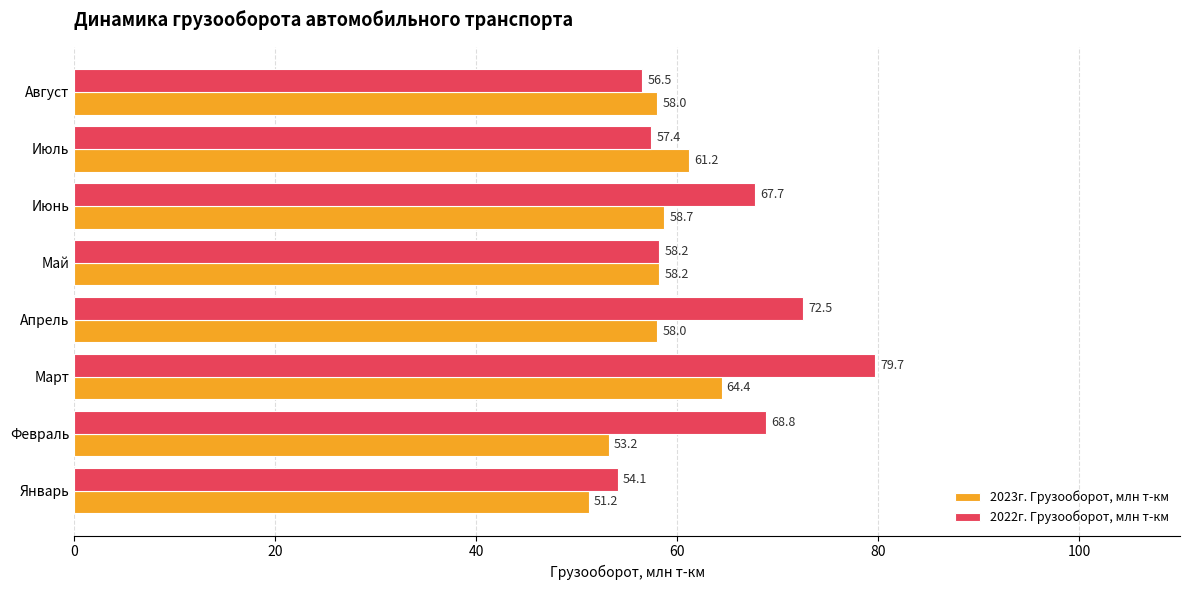

Which category has the lowest value across all series?

Январь